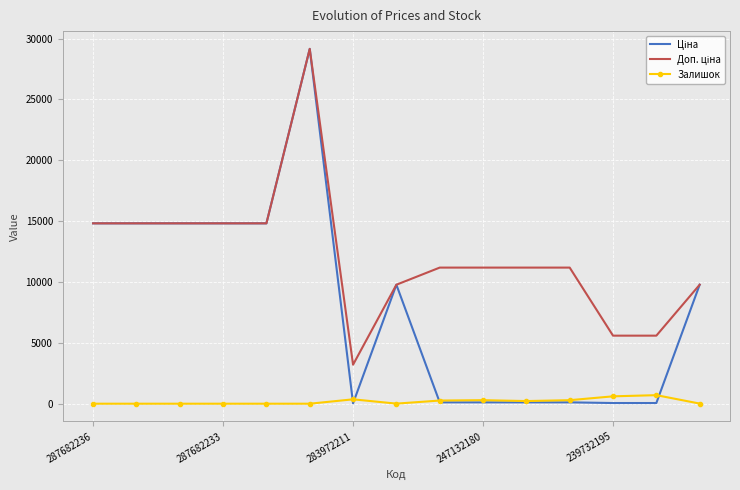

Which series has the largest total across all categories?

Доп. ціна